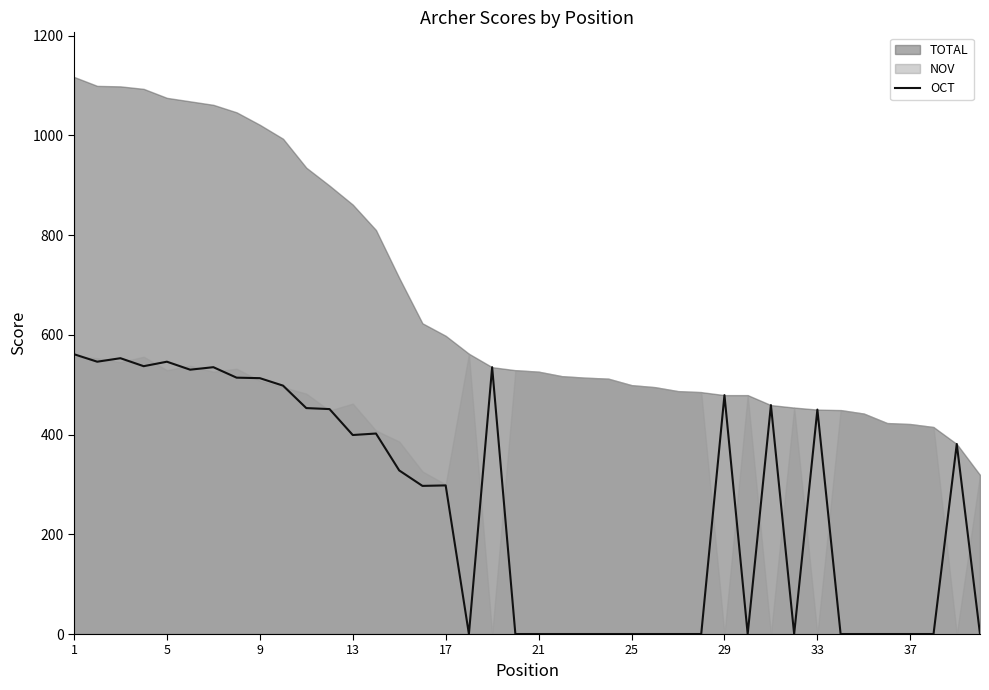

The OCT series shows 0 at 37. True or false?

True